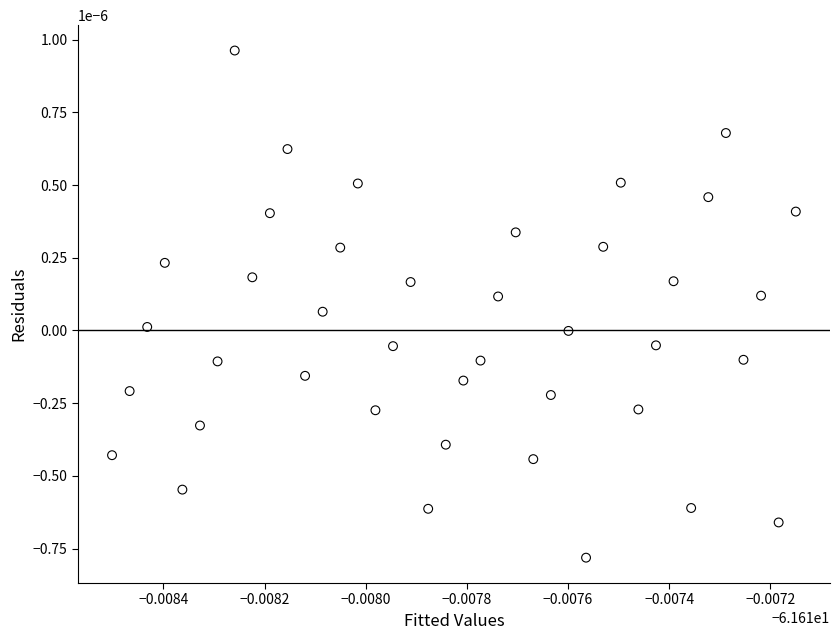

How many data points are displayed?

40